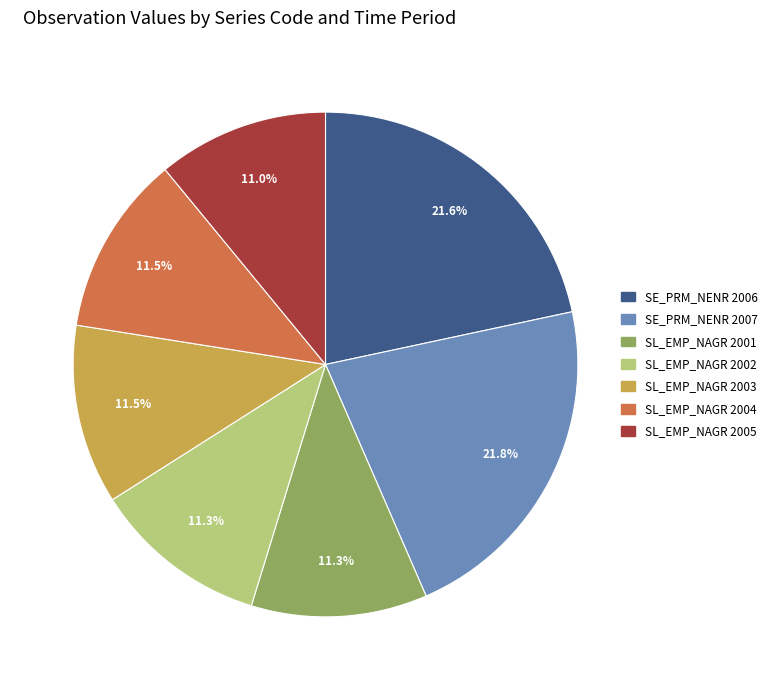

To the nearest percent, what percentage of the pie is SE_PRM_NENR 2006?

22%